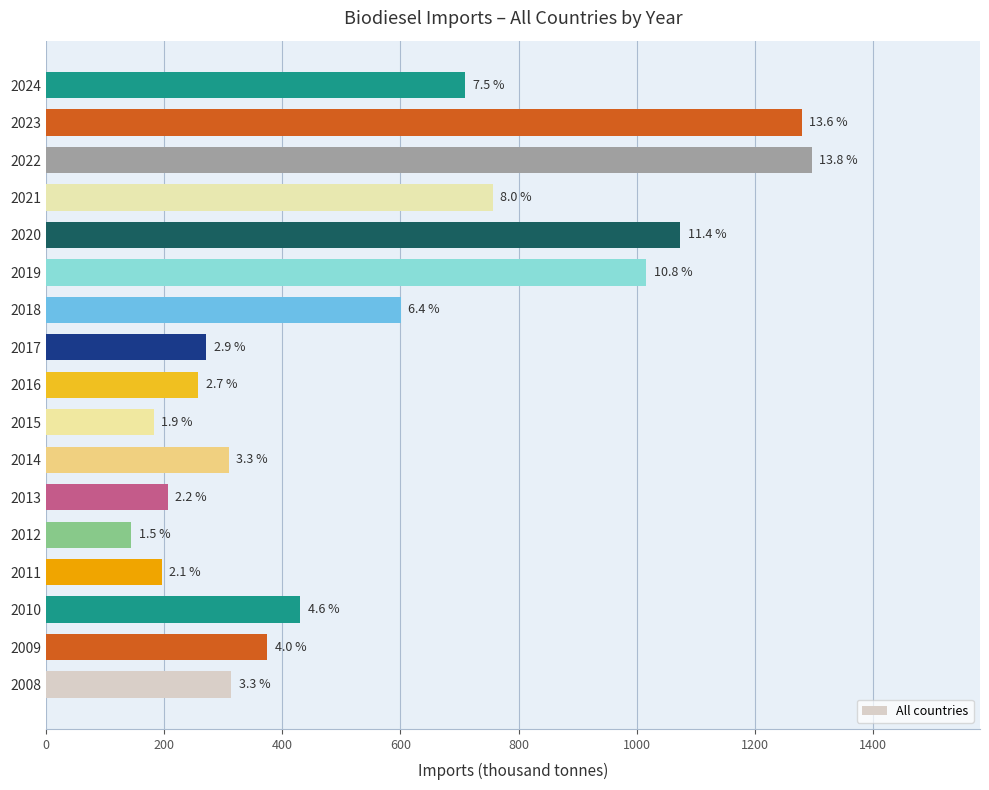

What is the smallest value displayed?

144.6